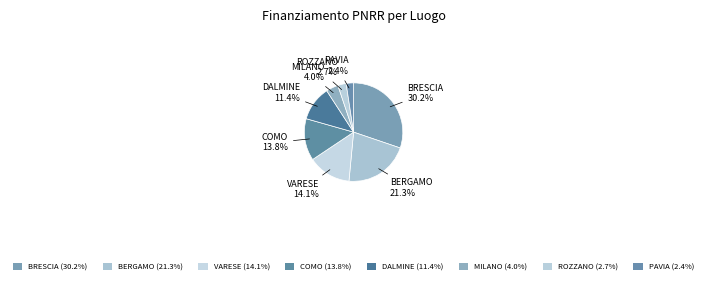

How many slices are in this pie chart?

8